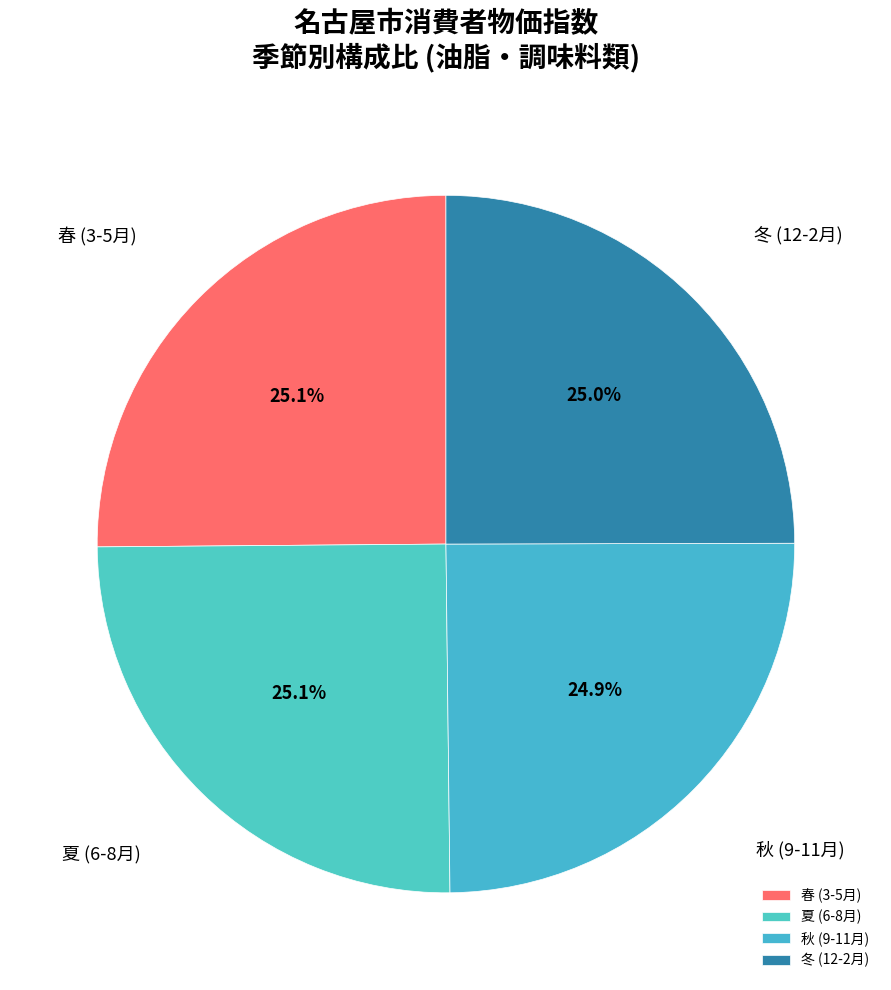

What percentage is NOT represented by 春 (3-5月)?

74.9%